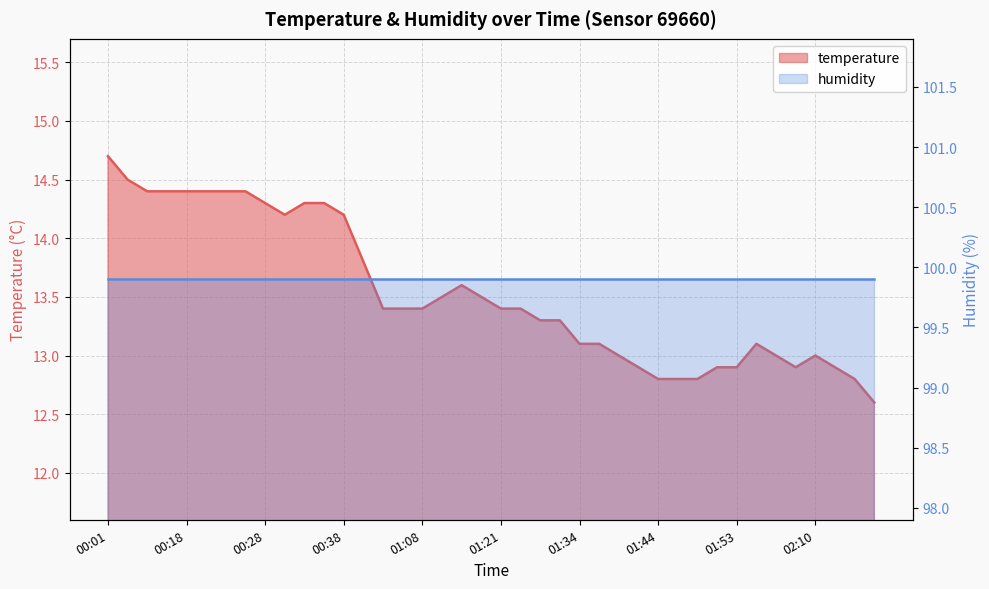

What is the maximum value shown in the chart?

14.7